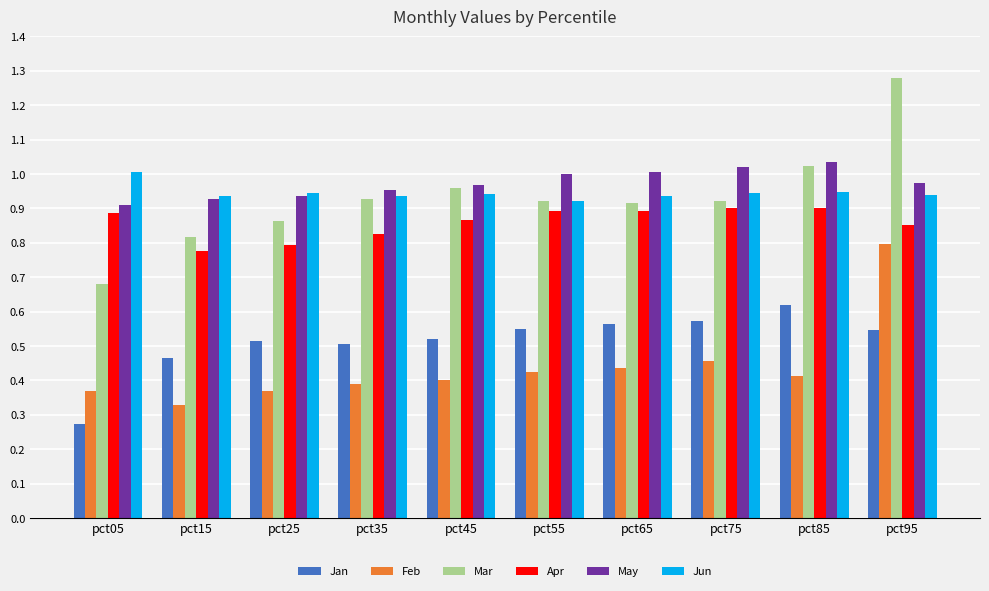

At pct95, list the series in order from largest to smallest.

Mar, May, Jun, Apr, Feb, Jan